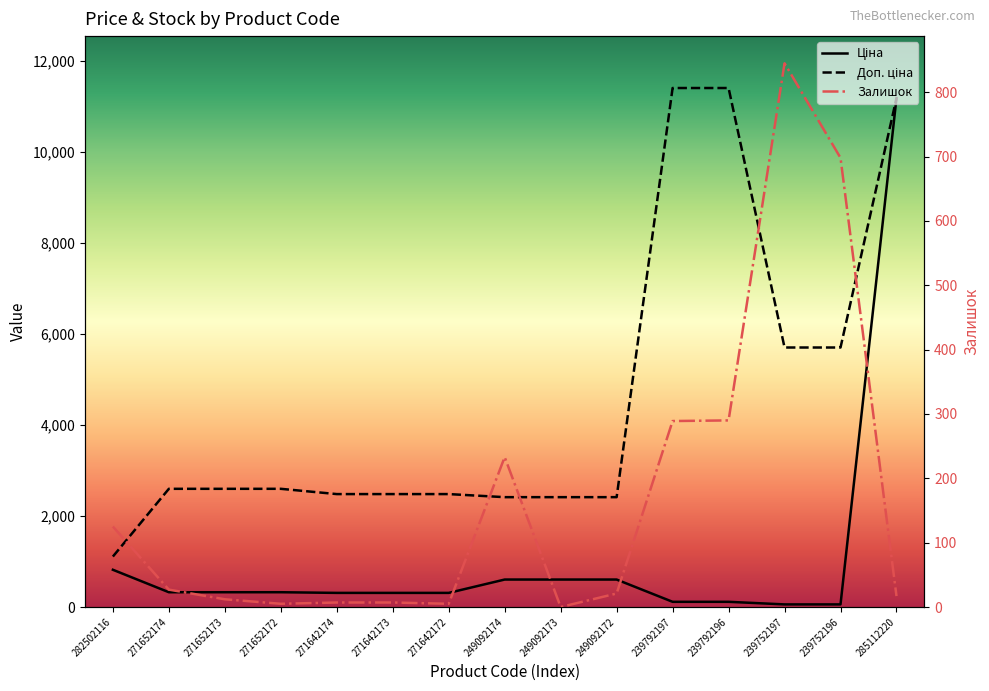

What is the total value across all series at 271642174?

2799.7